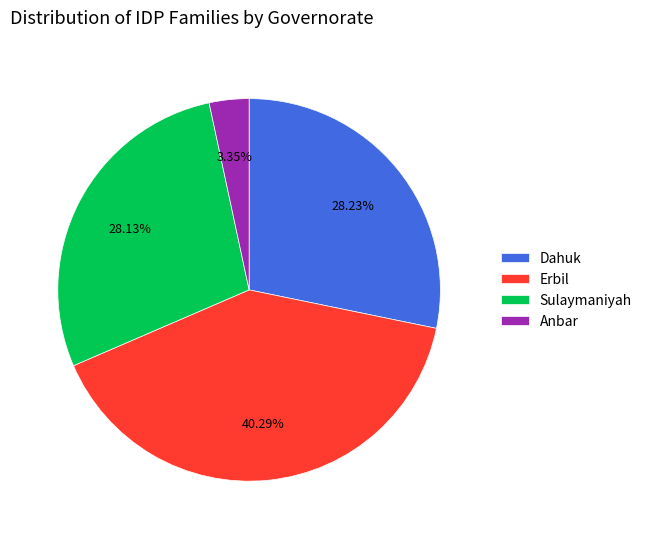

What is the ratio of the value at Erbil to the value at Dahuk?

1.4